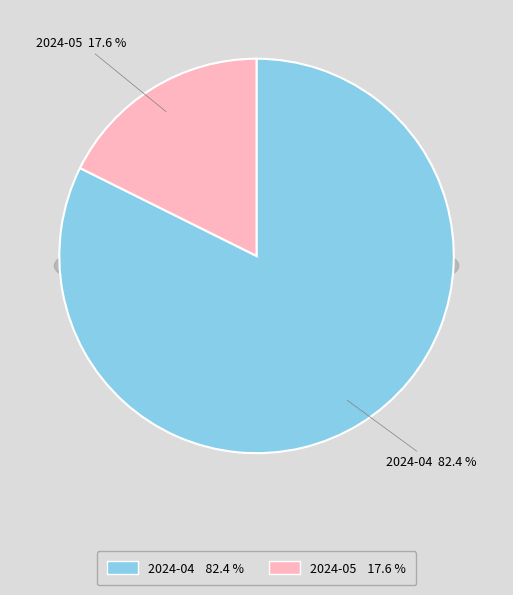

Combined, do 2024-05 and 2024-04 account for over 50%?

Yes